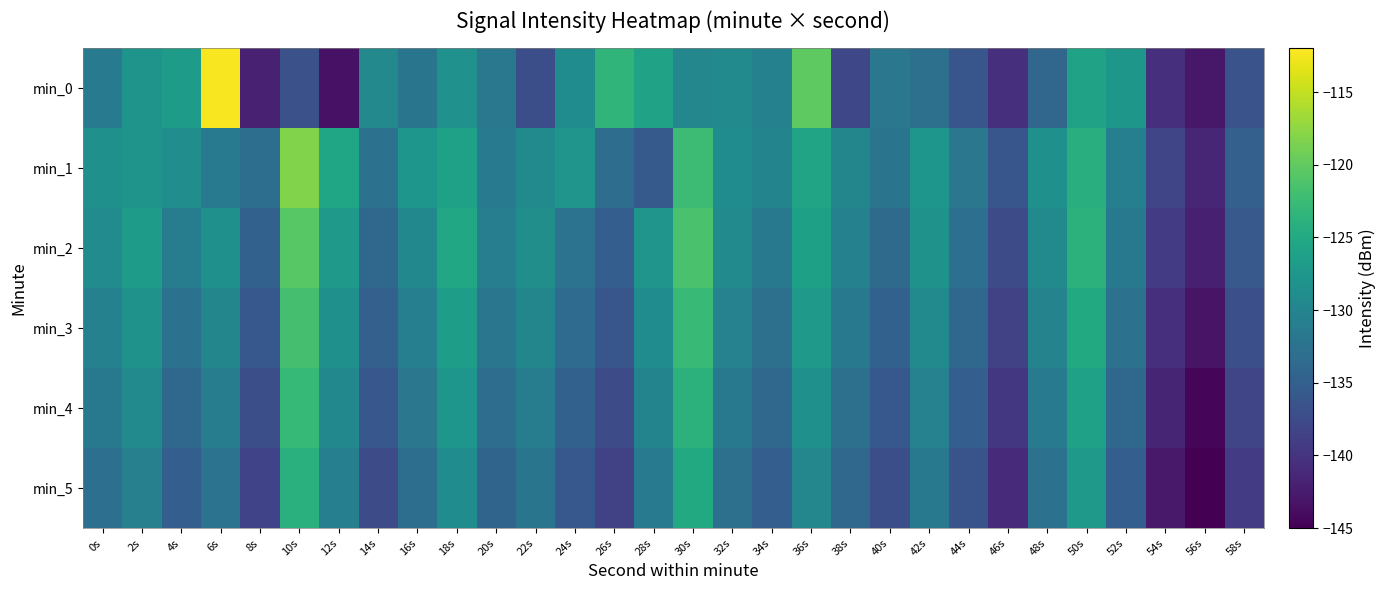

Count the number of categories in the chart.

30